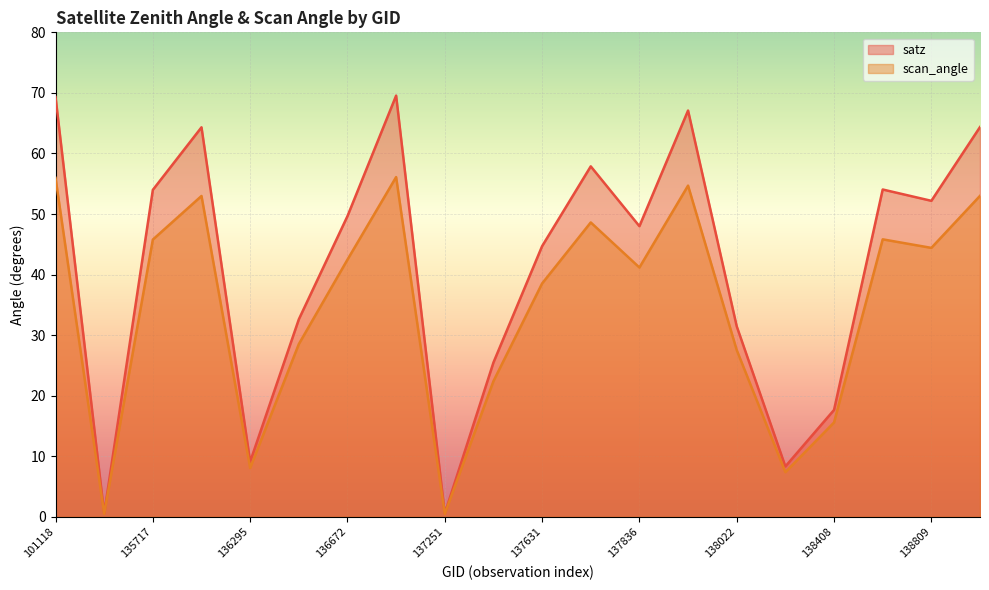

How many distinct data groups are displayed?

2